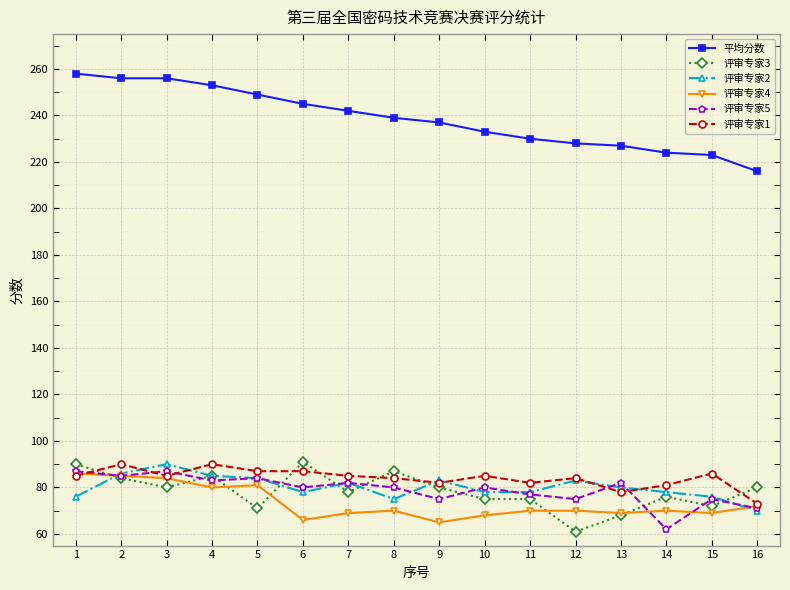

The 评审专家2 series shows 78 at 14. True or false?

True